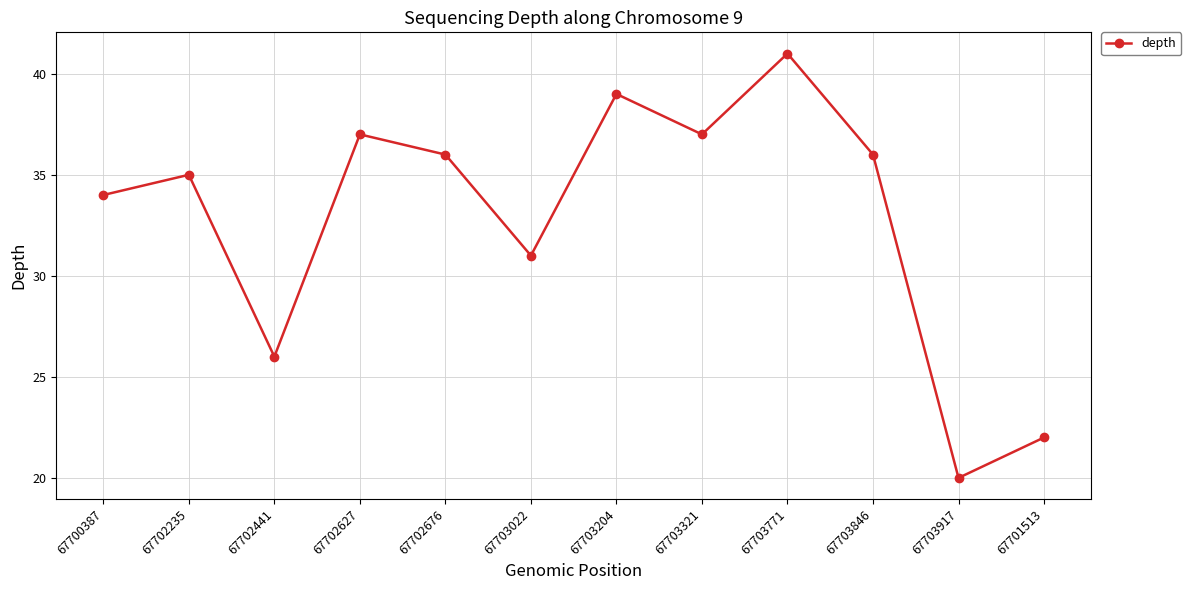

True or false: the data shows 26 at 67702441.

True